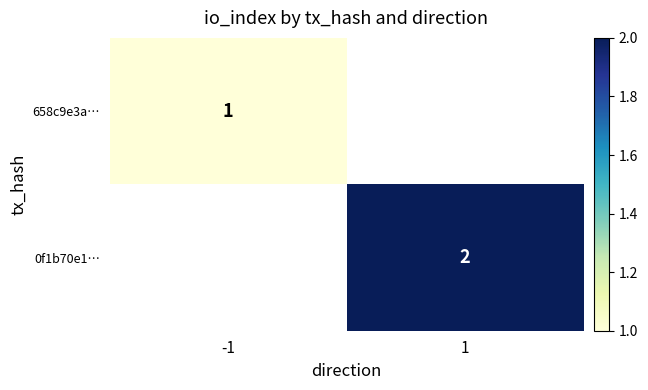

The 0f1b70e1… series shows 2 at 1. True or false?

True